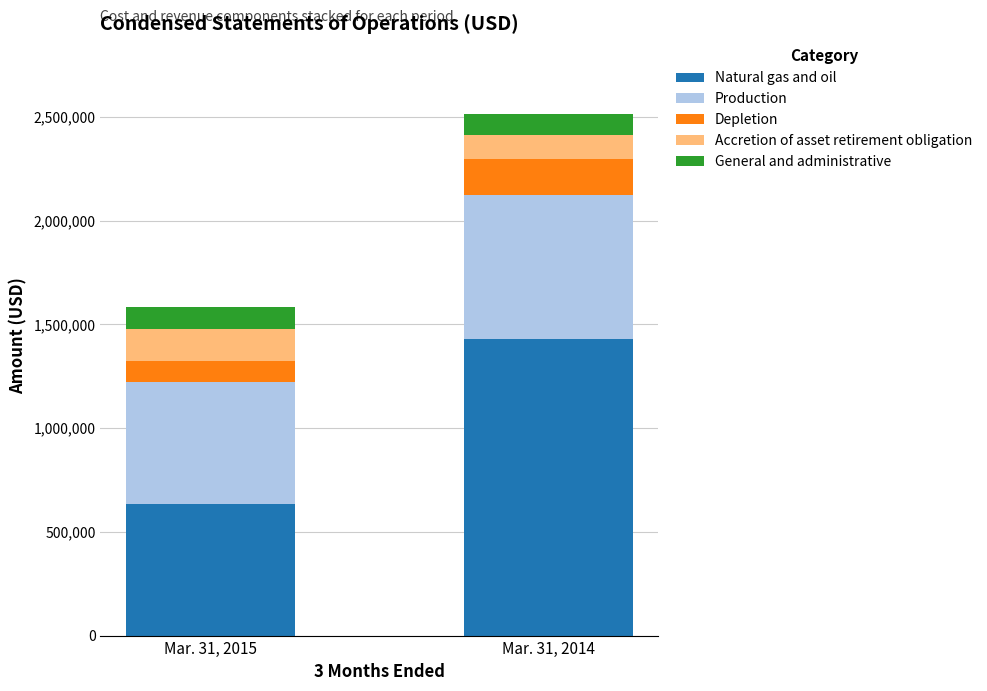

Reading left to right, list the values for the Natural gas and oil series.

Mar. 31, 2015=634000	Mar. 31, 2014=1428400